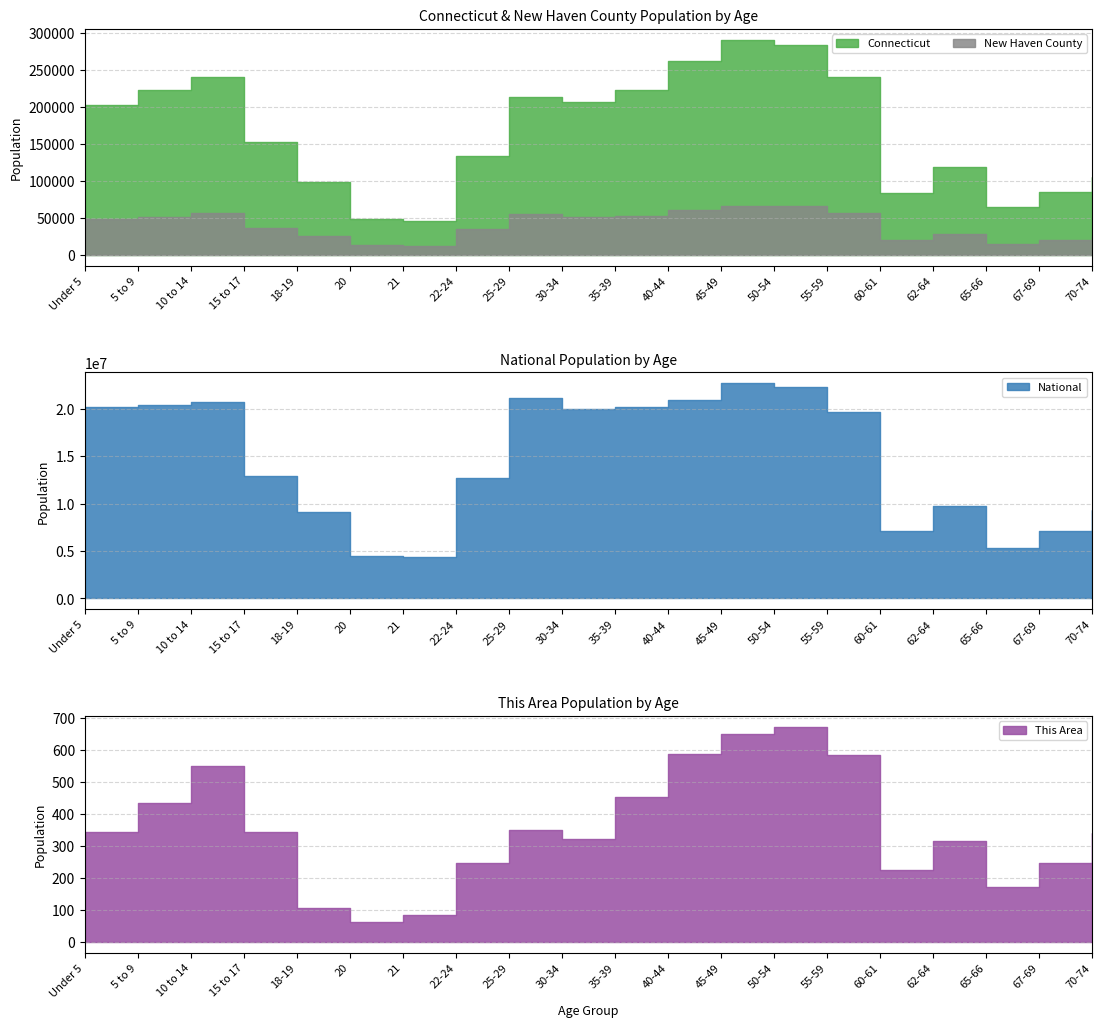

Between Under 5 and 65-66, which is larger?

Under 5